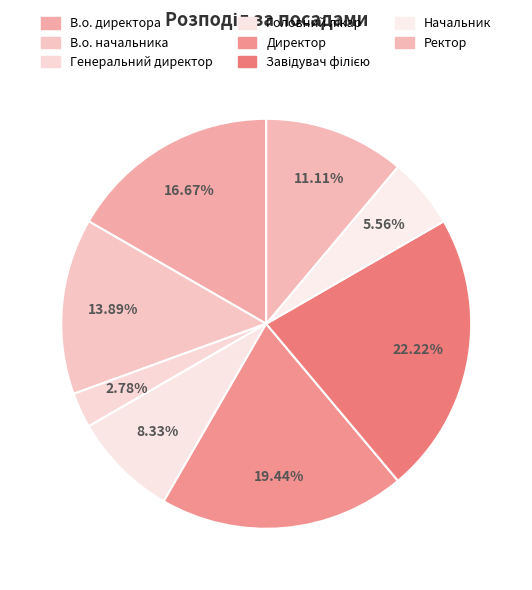

What percentage is the Начальник slice, to the nearest percent?

6%